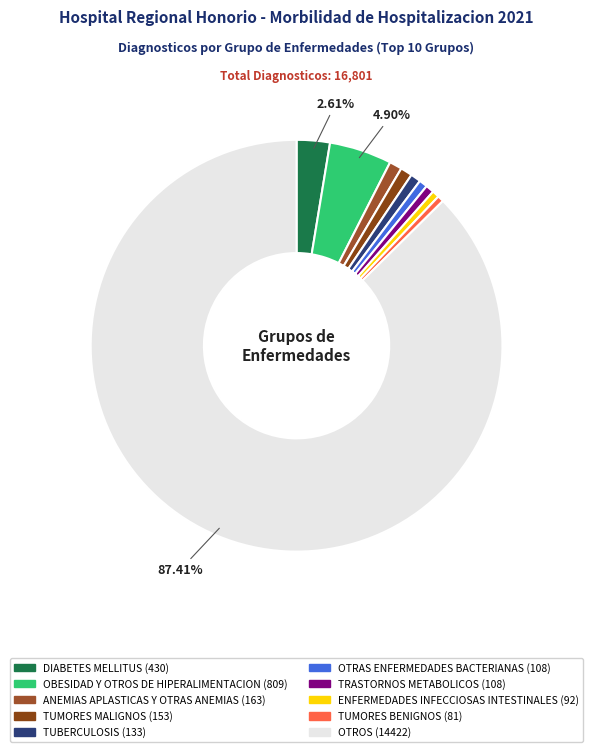

Is it true that TRASTORNOS METABOLICOS is 11% of the pie?

False